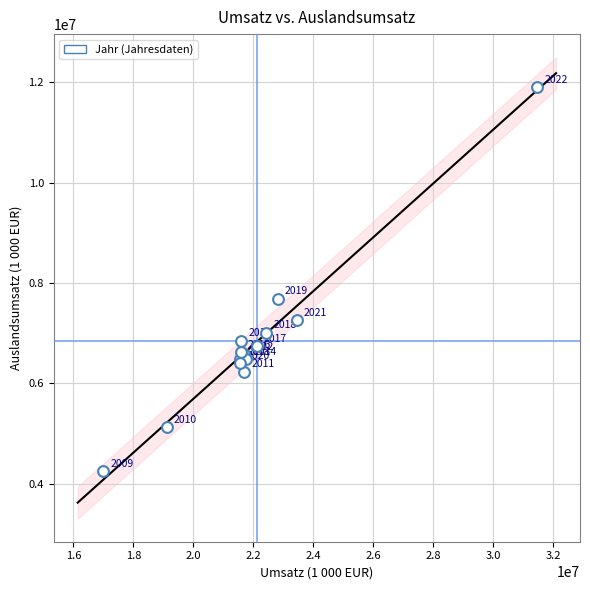

What Y value in the scatter plot is closest to 8080658?

7688341